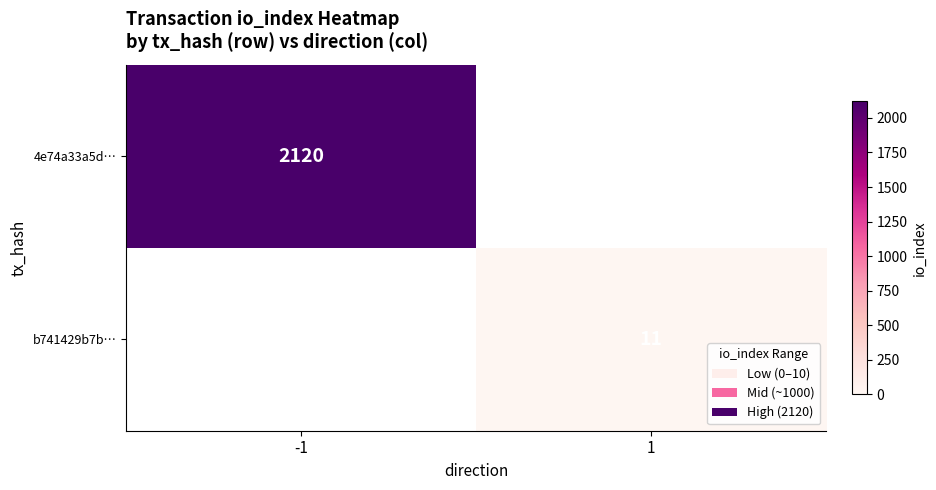

Is it true that b741429b7b… equals 15 at 1?

False